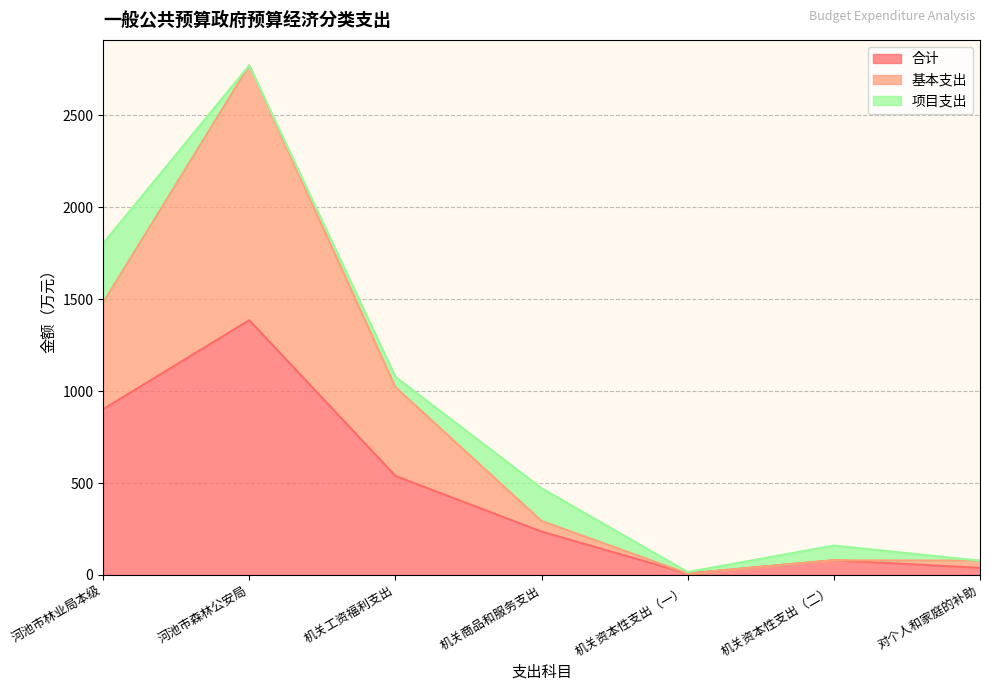

Which category has the highest value in the 合计 series?

河池市森林公安局